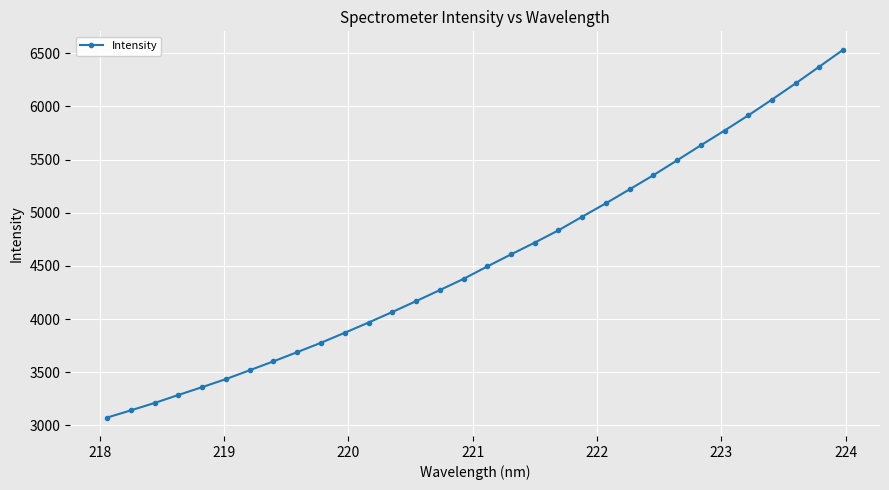

What is the difference between the maximum and minimum values?

3460.7